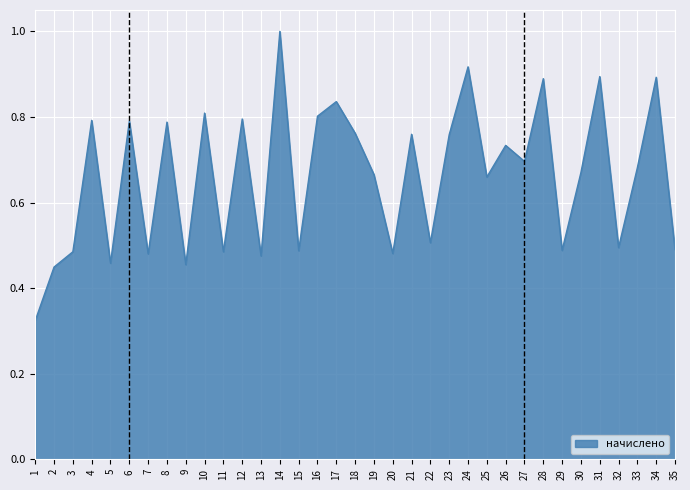

Does the chart display data point markers on the line(s)?

No